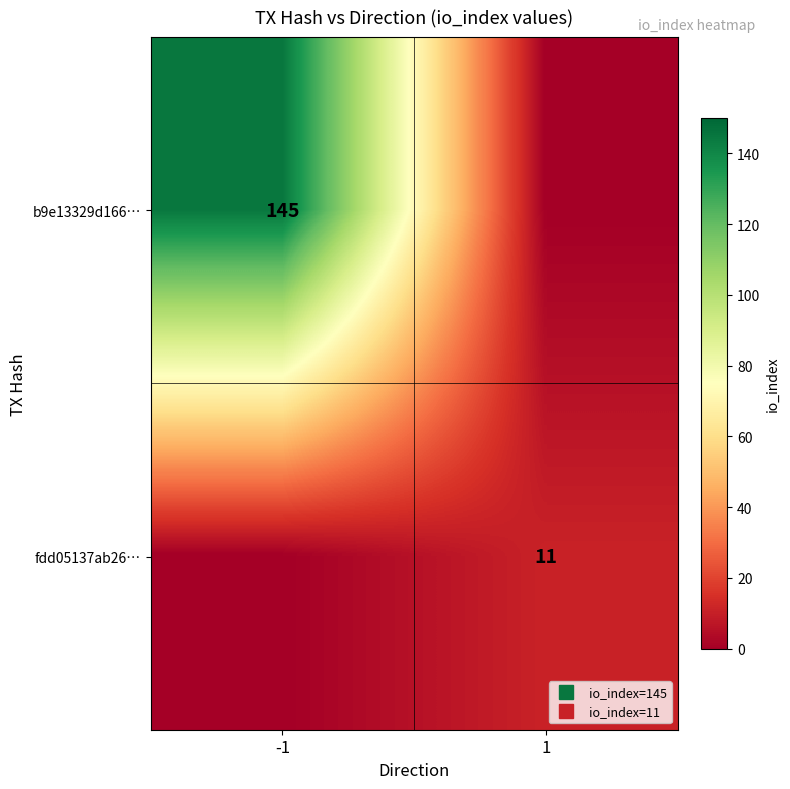

What is the difference between the b9e13329d166… values at 1 and -1?

145